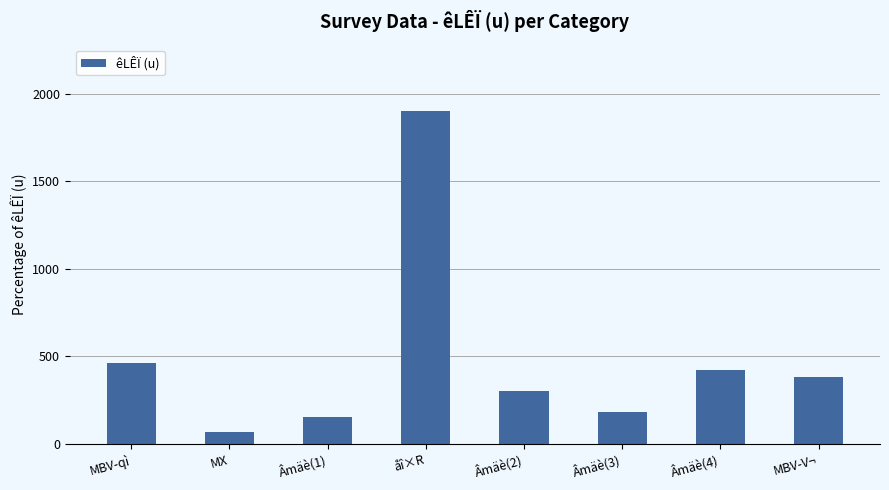

Is it true that the value at Âmäè(4) is 719?

False